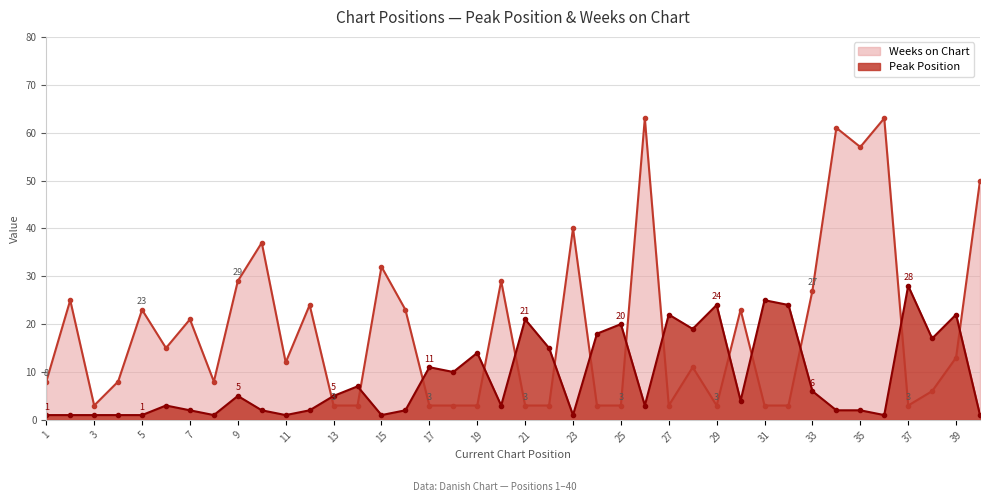

At which category is the sum across all series the highest?

26